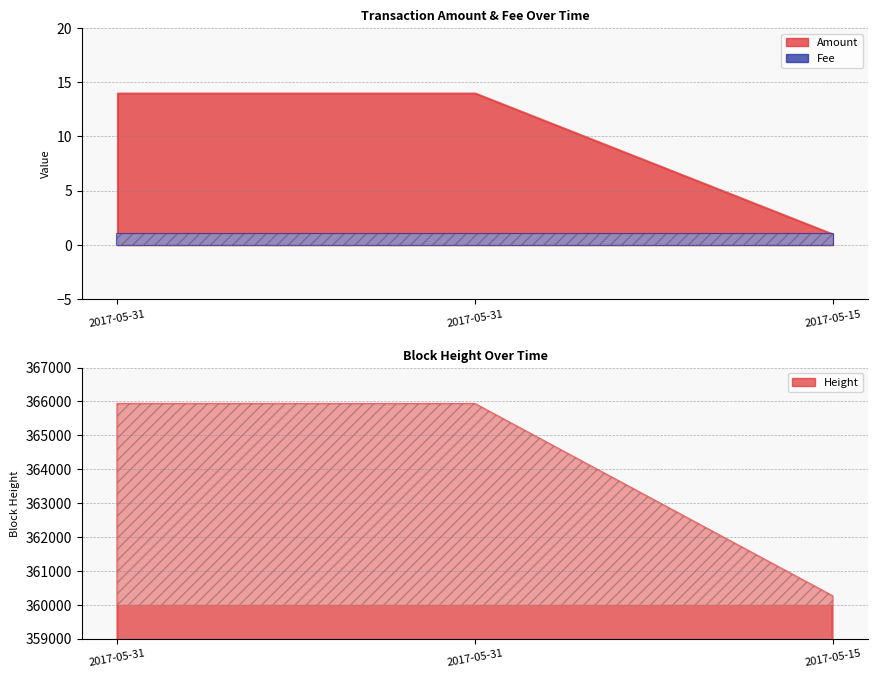

How many lines are shown in the chart?

3